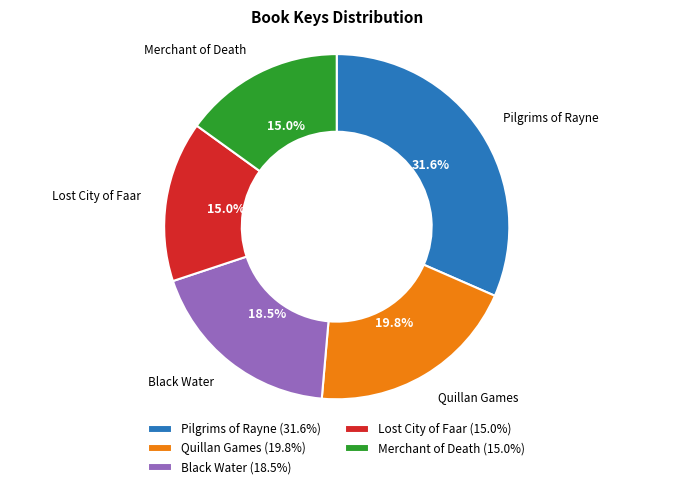

To the nearest percent, what is the average slice percentage?

20%